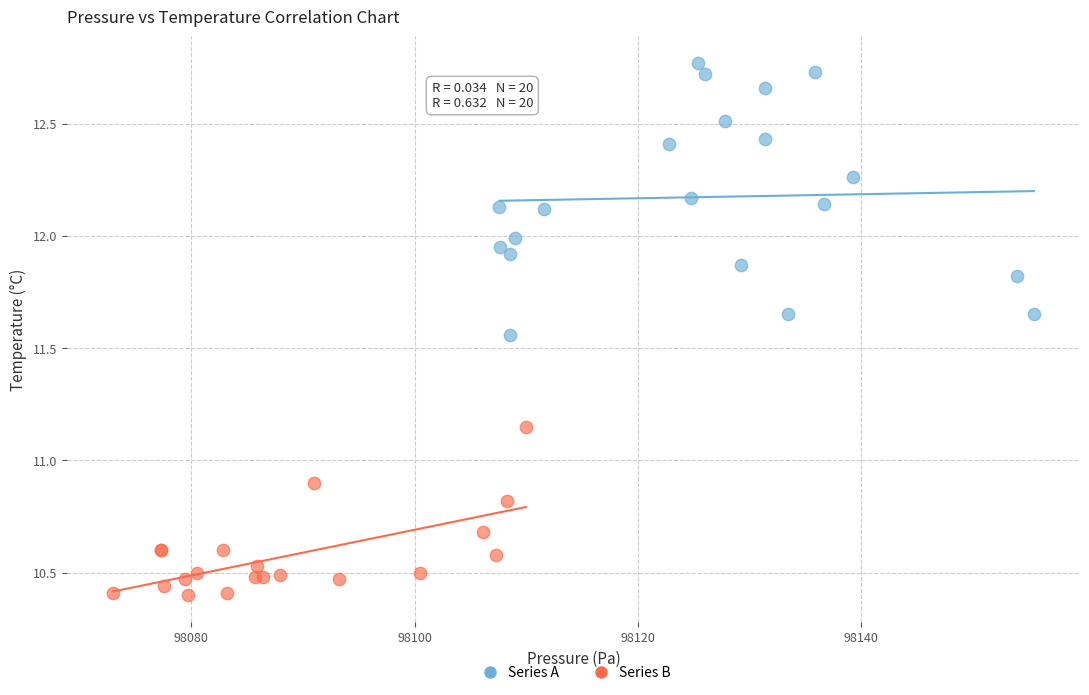

Which series contains the highest Y value?

Series A